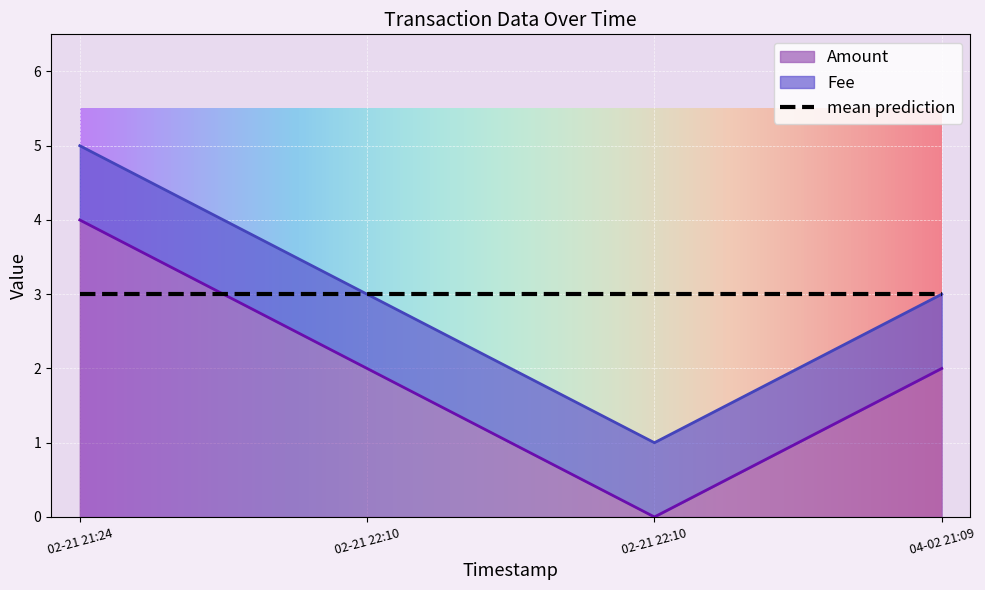

What is the value of the 1st point from the left?

4